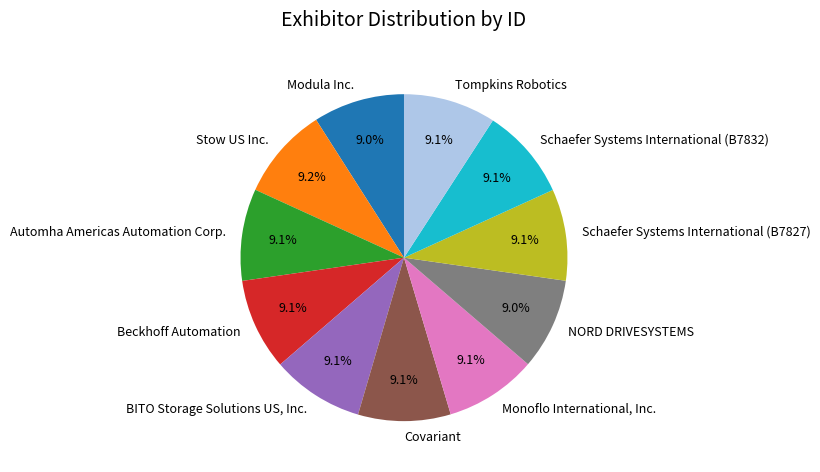

Does Schaefer Systems International (B7827) account for over 50% of the chart?

No